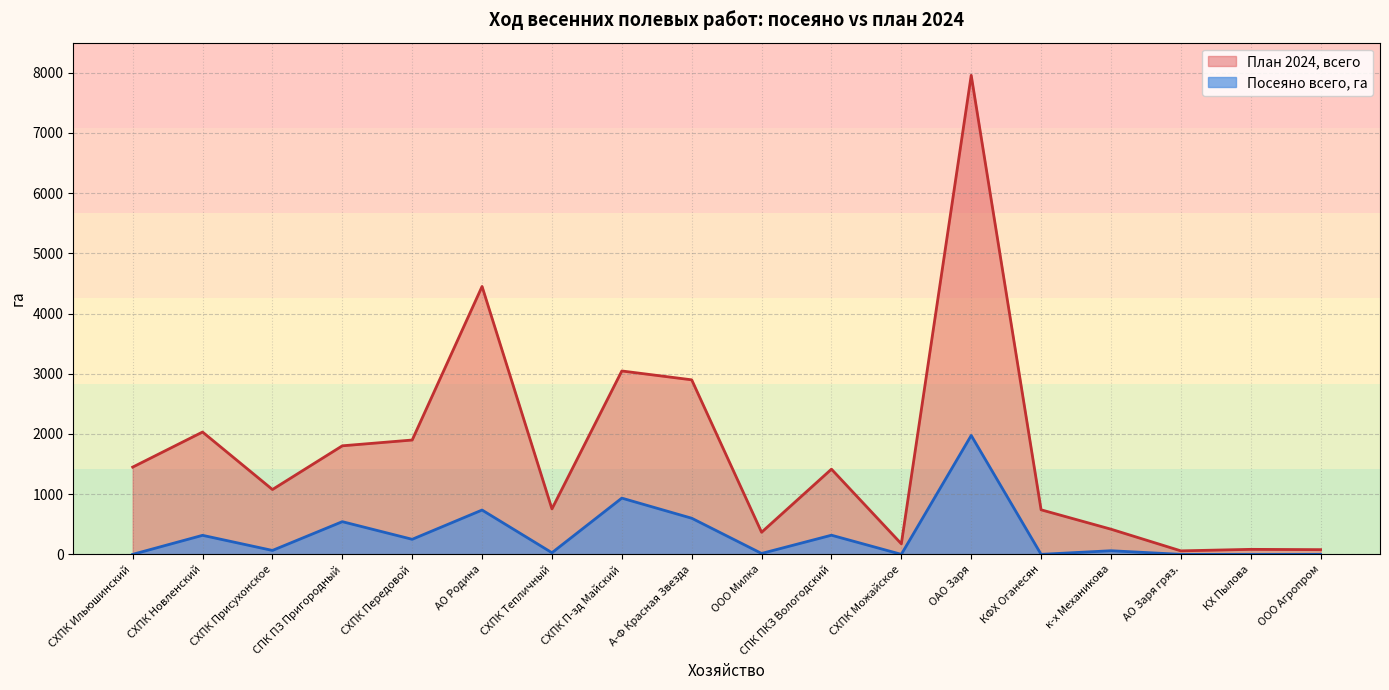

At which category does Посеяно всего, га reach its first local peak?

СХПК Новленский